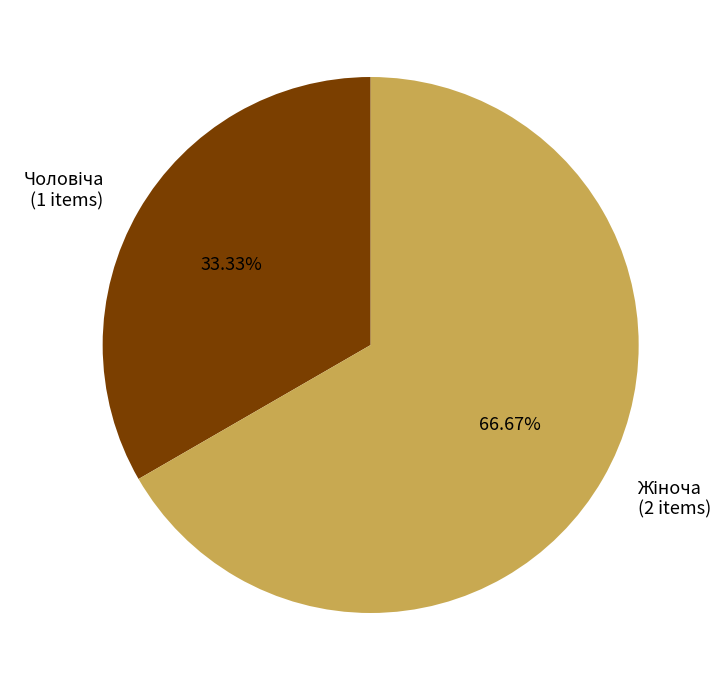

Is there any slice that represents more than half of the pie?

Yes